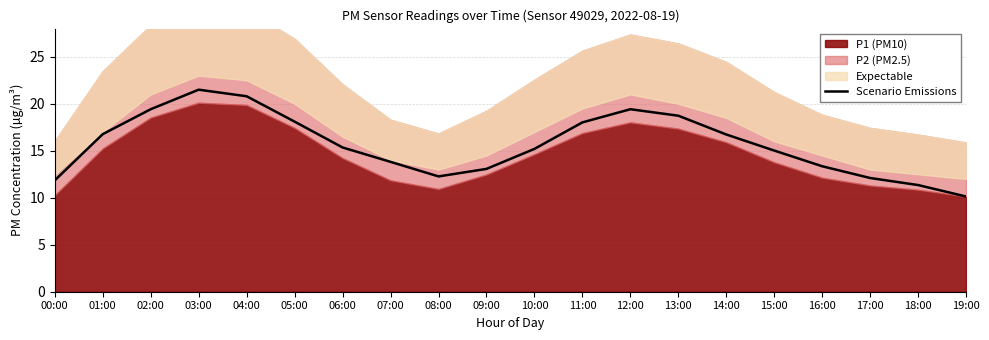

What is the sum of the values at 12:00 and 17:00?

31.5